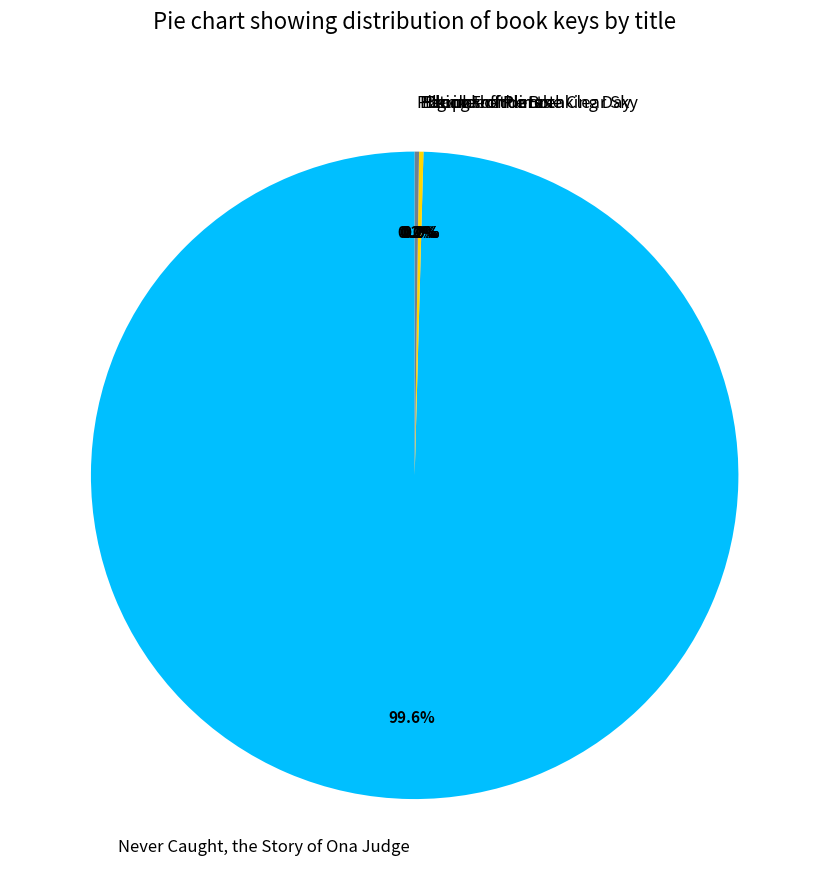

Is there a majority slice in this chart?

Yes